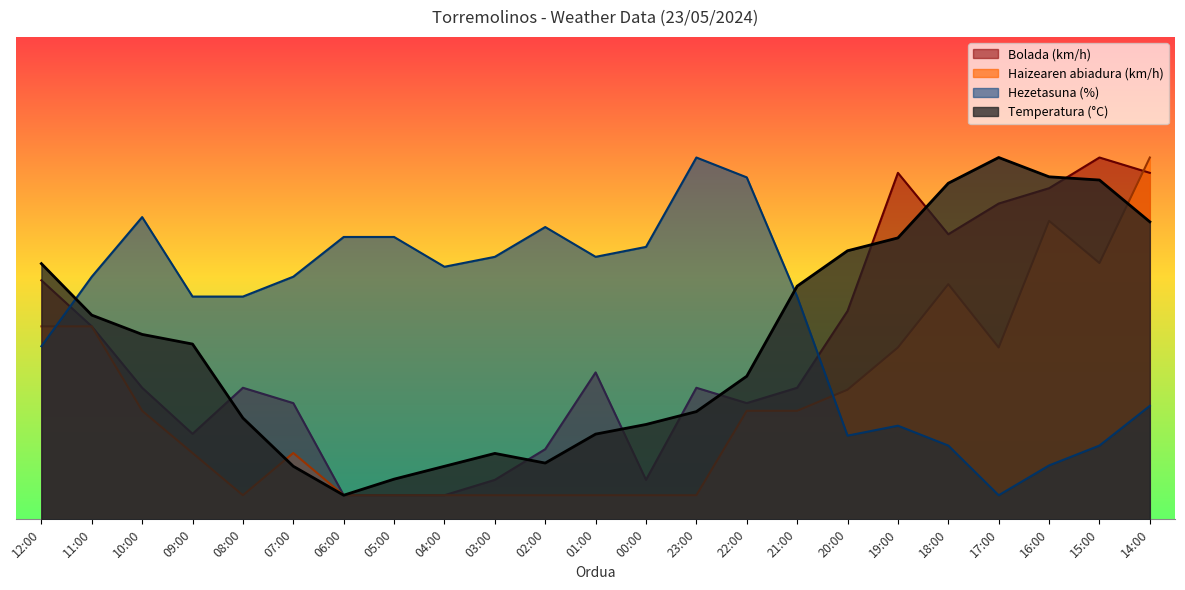

Reading left to right, what are all the values shown in this chart?

Temperatura (°C): 53.0	42.3	38.3	36.3	21.0	11.0	5.0	8.3	11.0	13.7	11.7	17.7	19.7	22.3	29.7	48.3	55.7	58.3	69.7	75.0	71.0	70.3	61.7
Hezetasuna (%): 35.9	50.3	62.6	46.2	46.2	50.3	58.5	58.5	52.4	54.4	60.6	54.4	56.5	75.0	70.9	46.2	17.4	19.4	15.3	5.0	11.2	15.3	23.5
Haizearen abiadura (km/h): 40.0	40.0	22.5	13.8	5.0	13.8	5.0	5.0	5.0	5.0	5.0	5.0	5.0	5.0	22.5	22.5	26.9	35.6	48.8	35.6	61.9	53.1	75.0
Bolada (km/h): 49.5	40.0	27.3	17.7	27.3	24.1	5.0	5.0	5.0	8.2	14.5	30.5	8.2	27.3	24.1	27.3	43.2	71.8	59.1	65.5	68.6	75.0	71.8